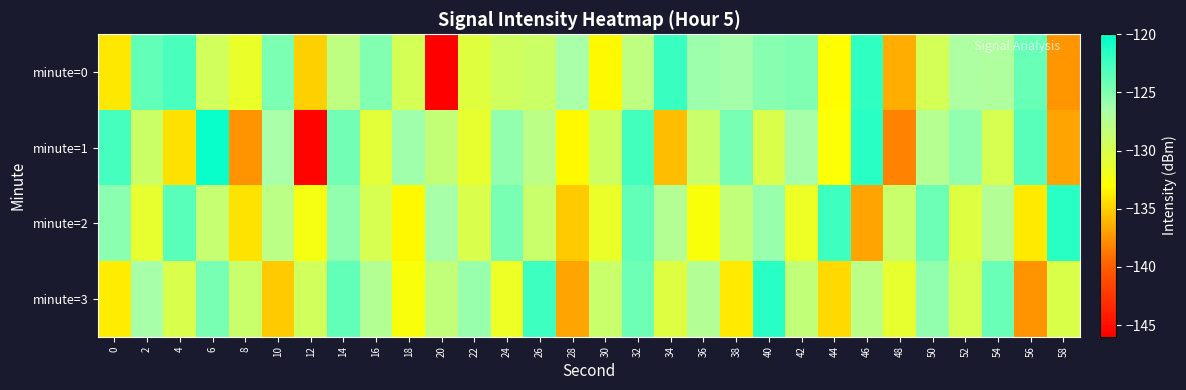

Reading left to right, transcribe all the data shown in this chart.

minute=0: 0=-134.0	2=-123.8	4=-122.7	6=-129.5	8=-131.5	10=-124.7	12=-135.0	14=-128.1	16=-125.0	18=-129.8	20=-145.9	22=-130.6	24=-129.4	26=-129.1	28=-126.5	30=-133.3	32=-128.1	34=-122.2	36=-126.0	38=-126.3	40=-125.3	42=-125.0	44=-133.1	46=-121.8	48=-136.4	50=-129.7	52=-126.9	54=-127.0	56=-124.0	58=-137.4
minute=1: 0=-122.7	2=-129.1	4=-134.3	6=-120.3	8=-137.6	10=-126.5	12=-145.7	14=-124.4	16=-130.8	18=-126.1	20=-128.4	22=-131.2	24=-125.7	26=-127.9	28=-133.2	30=-129.3	32=-122.6	34=-135.8	36=-128.9	38=-124.7	40=-130.1	42=-126.5	44=-132.9	46=-121.6	48=-138.2	50=-127.5	52=-125.7	54=-129.9	56=-123.5	58=-136.8
minute=2: 0=-125.3	2=-131.2	4=-123.5	6=-128.7	8=-134.1	10=-127.9	12=-132.3	14=-125.7	16=-129.9	18=-133.2	20=-126.5	22=-130.1	24=-124.7	26=-128.9	28=-135.2	30=-131.4	32=-123.8	34=-127.3	36=-132.6	38=-128.2	40=-125.9	42=-131.7	44=-122.3	46=-136.8	48=-128.9	50=-124.2	52=-130.6	54=-127.2	56=-133.9	58=-121.6
minute=3: 0=-133.8	2=-126.5	4=-130.1	6=-124.7	8=-128.9	10=-135.2	12=-129.4	14=-123.8	16=-127.3	18=-132.6	20=-128.2	22=-125.9	24=-131.7	26=-122.3	28=-136.8	30=-128.9	32=-124.2	34=-130.6	36=-127.2	38=-133.9	40=-121.6	42=-128.3	44=-134.6	46=-127.9	48=-131.2	50=-125.7	52=-129.9	54=-124.1	56=-137.6	58=-130.2